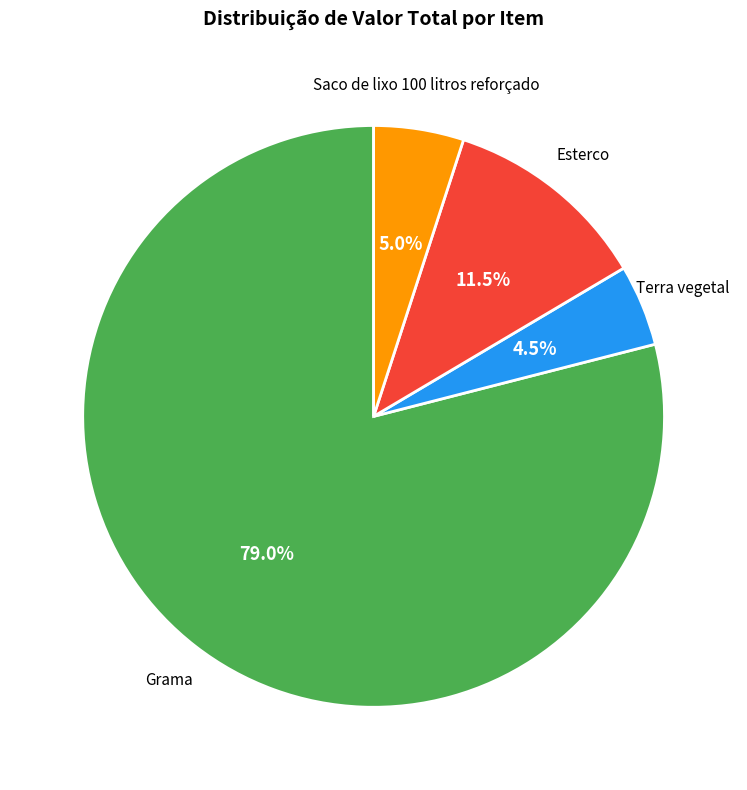

Does Grama account for over 50% of the chart?

Yes